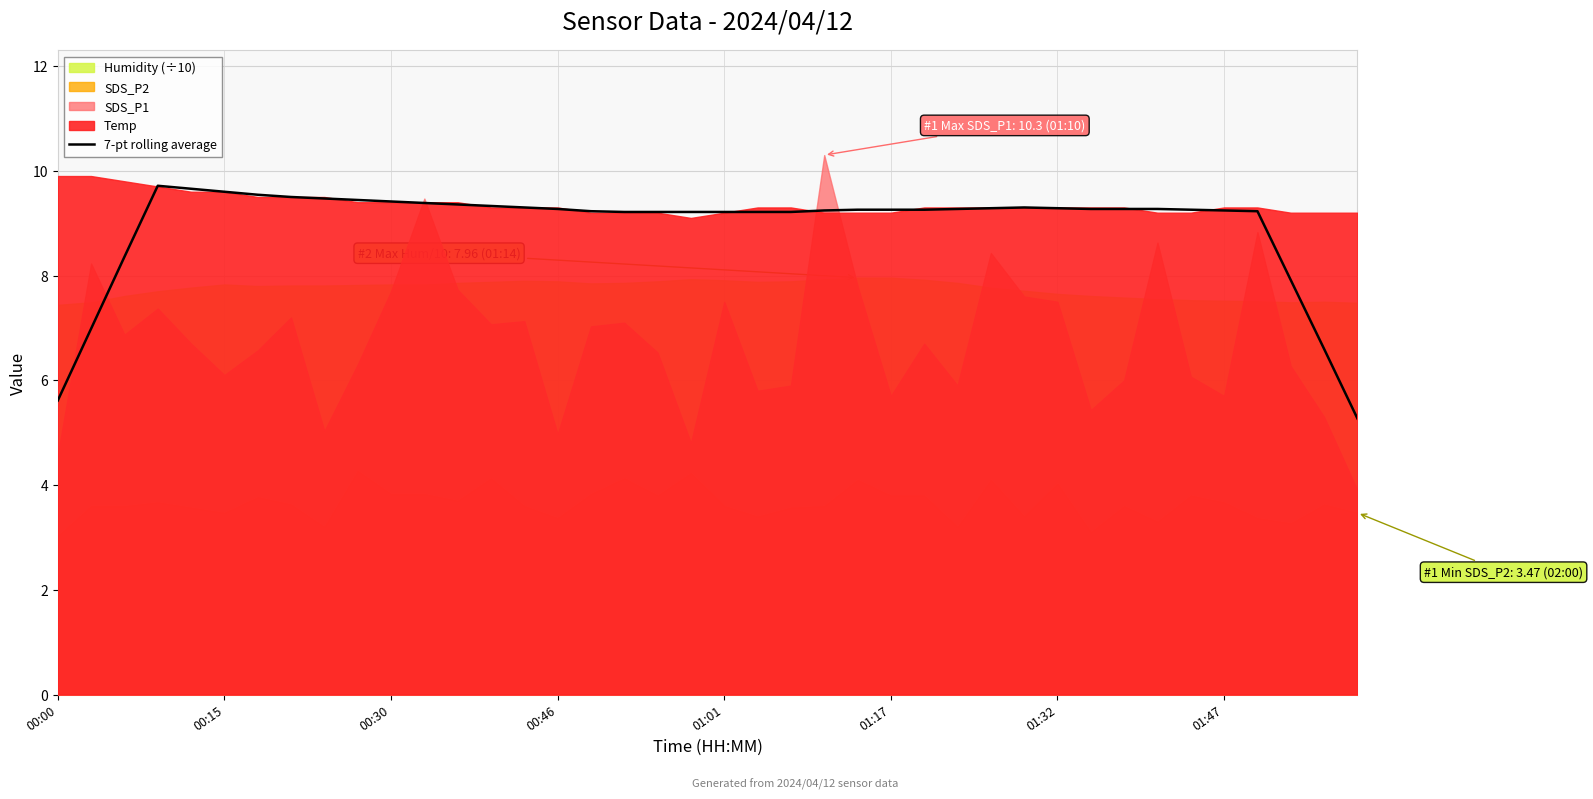

The chart shows a value of 13.8 at 37. True or false?

False